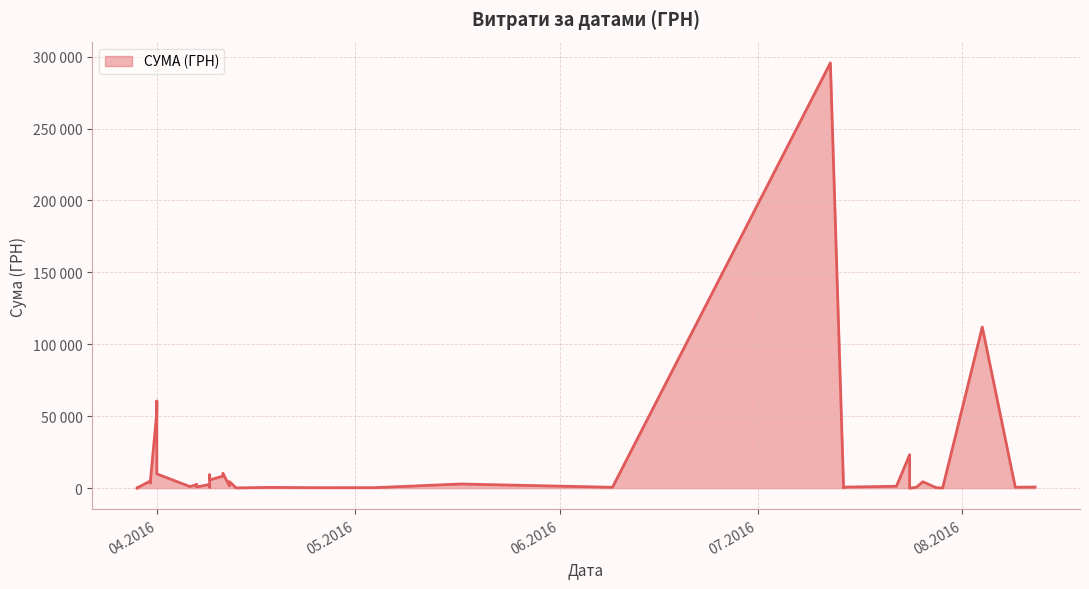

What is the label of the 40th point from the left?

29.03.2016